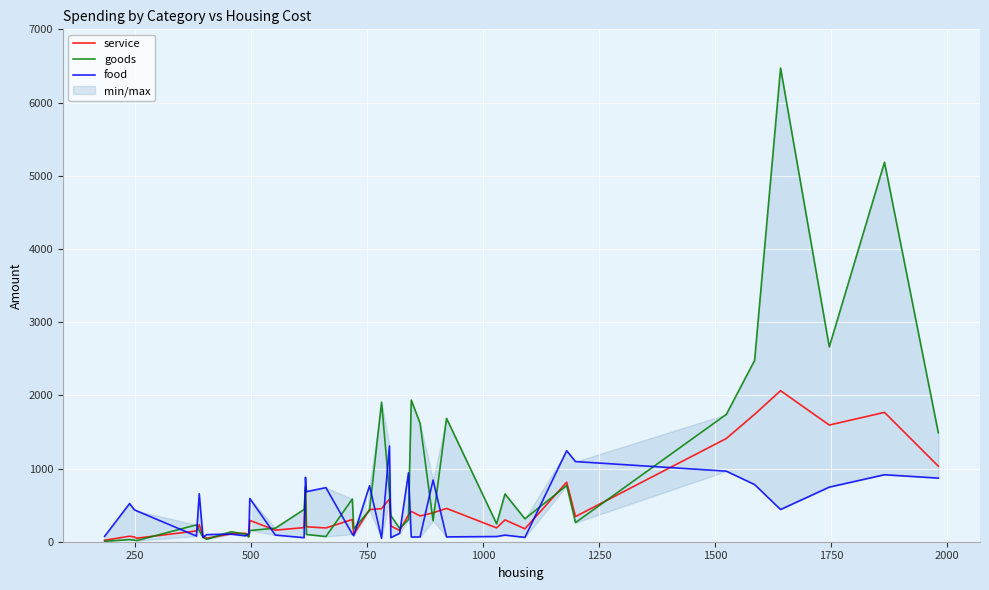

Reading left to right, transcribe all the data shown in this chart.

service: 20	75	65	48	147	233	80	47	108	115	74	291	158	193	719	204	188	304	104	438	452	584	214	154	365	414	352	395	455	189	298	177	813	344	1410	1740	2063	1594	1767	1032
goods: 6	29	22	15	230	153	61	33	136	103	65	153	185	441	757	99	71	583	176	428	1906	668	357	183	302	1935	1618	287	1686	244	653	313	768	261	1739	2476	6471	2662	5184	1489
food: 74	522	438	422	77	655	59	97	103	80	114	591	91	55	879	684	739	104	83	764	47	1308	56	114	942	64	65	842	66	71	90	59	1243	1095	964	781	440	746	915	869